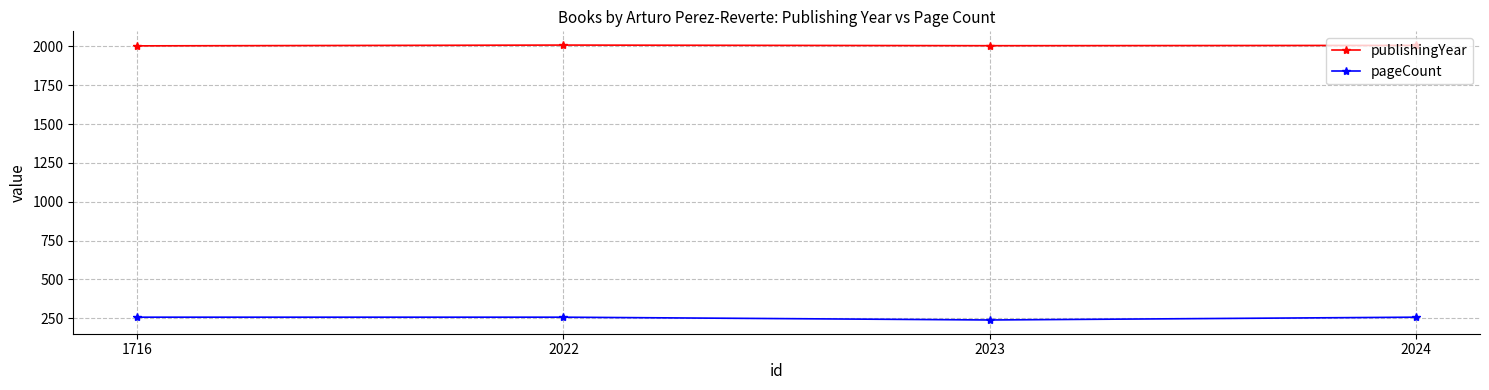

Is it true that publishingYear equals 2005 at 2023?

True